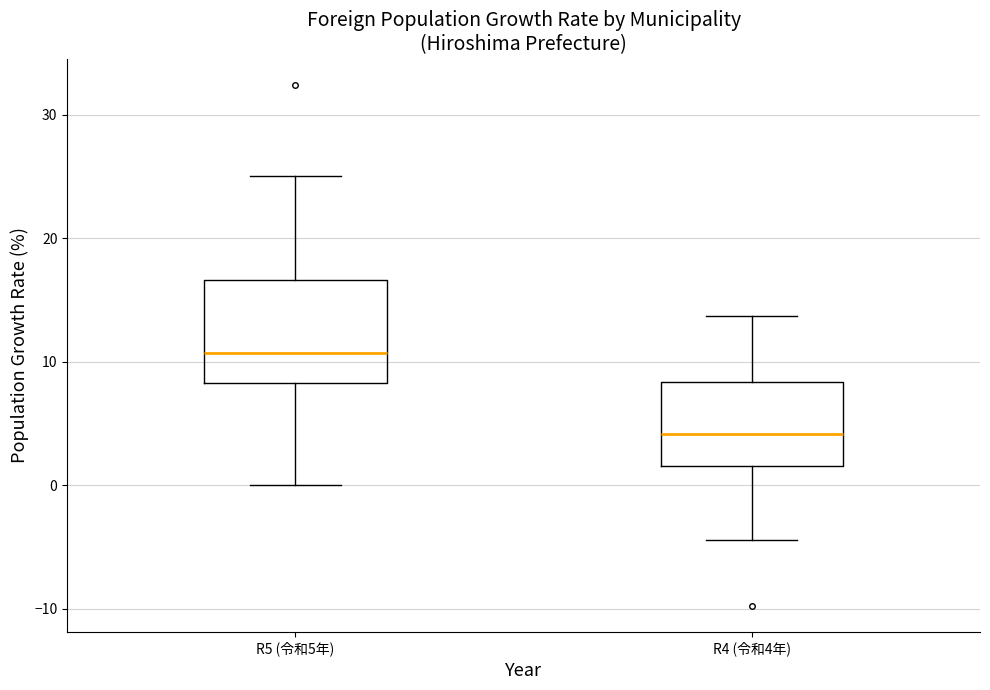

Which box's median line is the lowest?

R4 (令和4年)